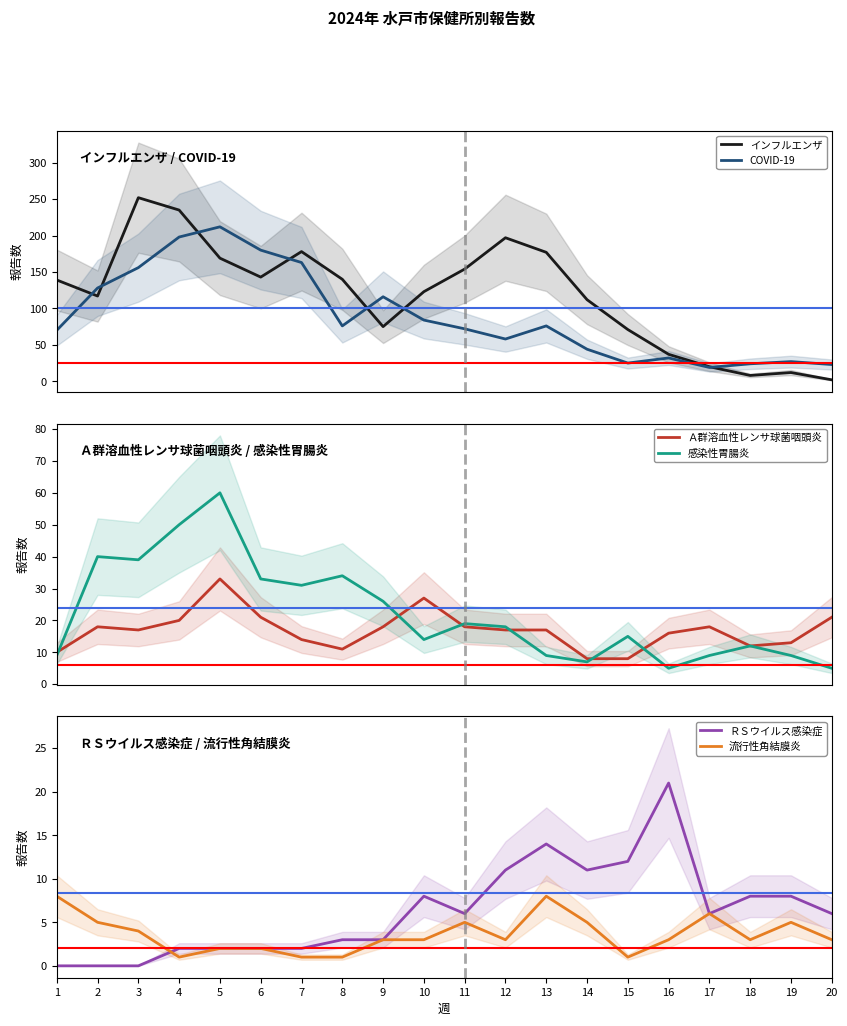

True or false: 感染性胃腸炎 and COVID-19 intersect in this chart.

False